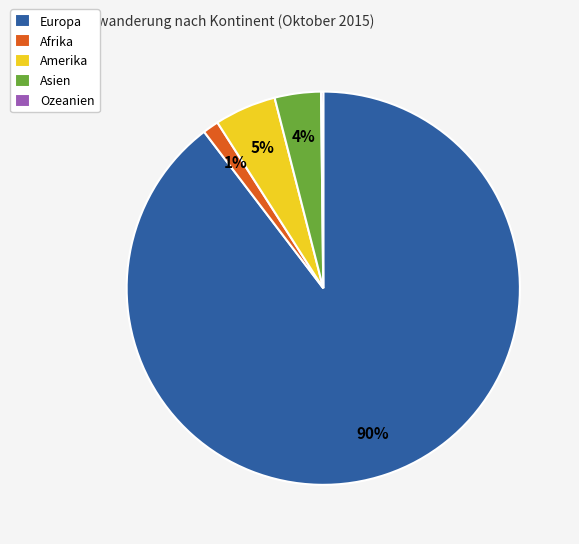

Combined, do Amerika and Europa account for over 50%?

Yes